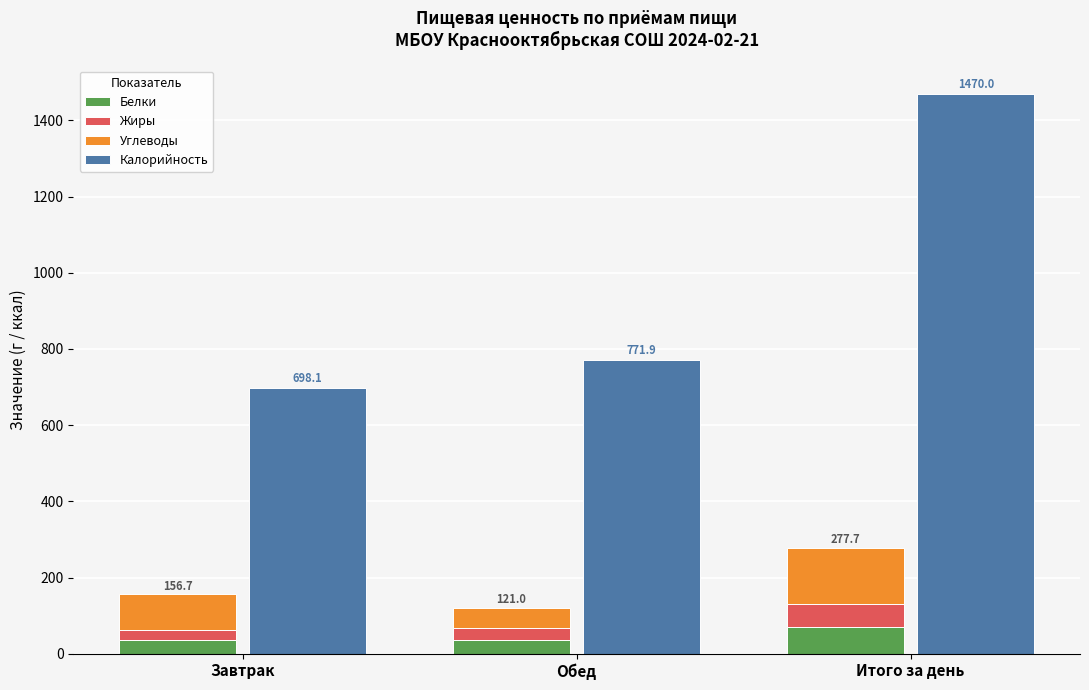

How many values in the Калорийность series are below 771?

1